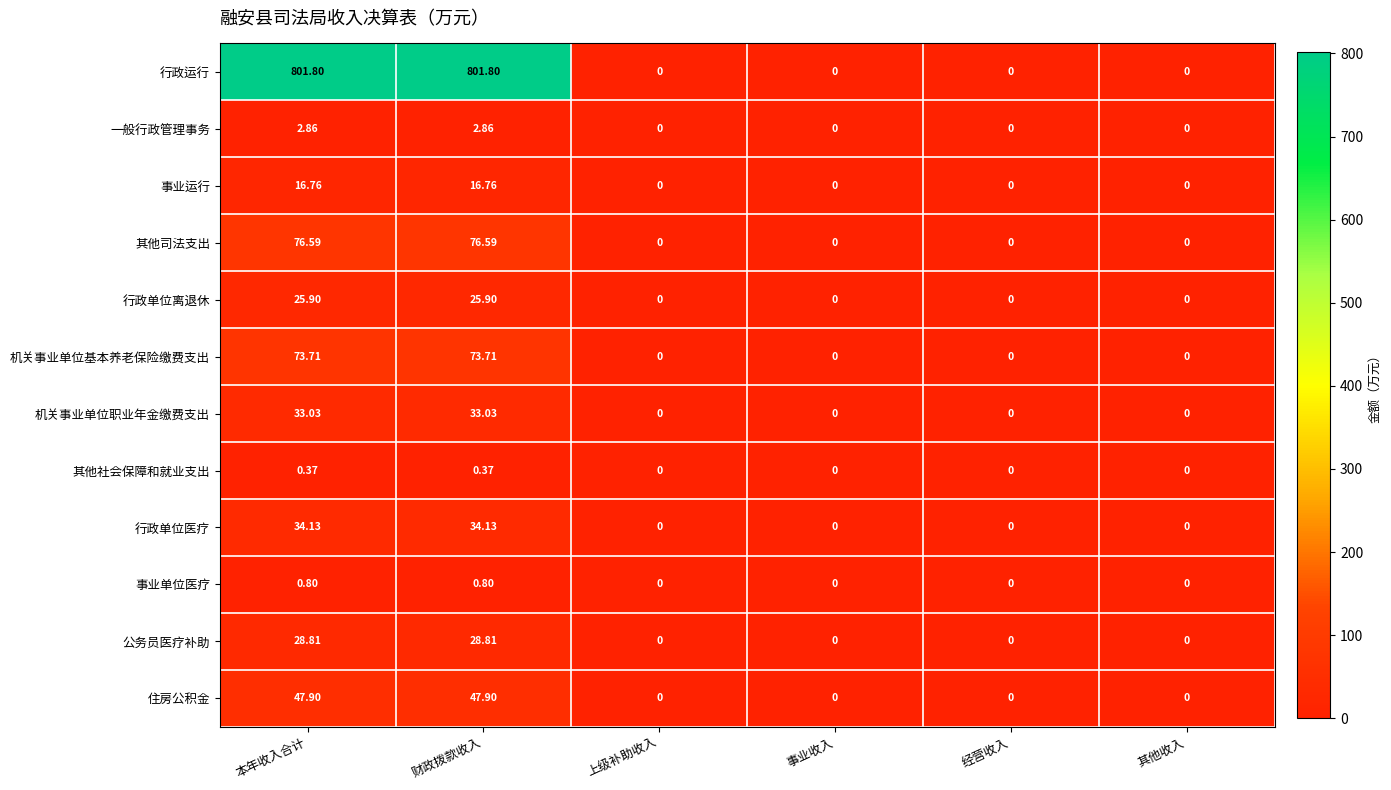

Which series has the widest spread of values?

行政运行